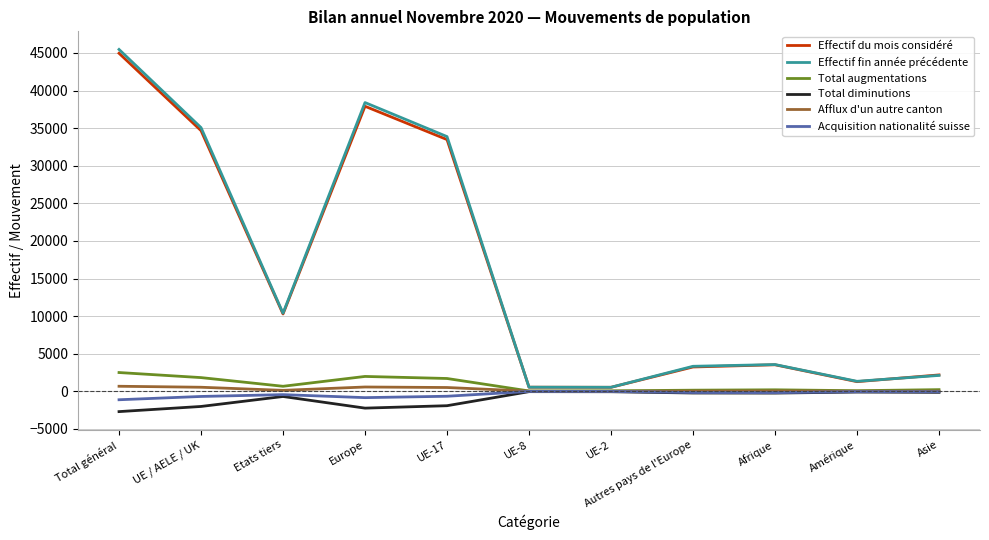

What is the difference between the Effectif du mois considéré values at Afrique and UE / AELE / UK?

31142